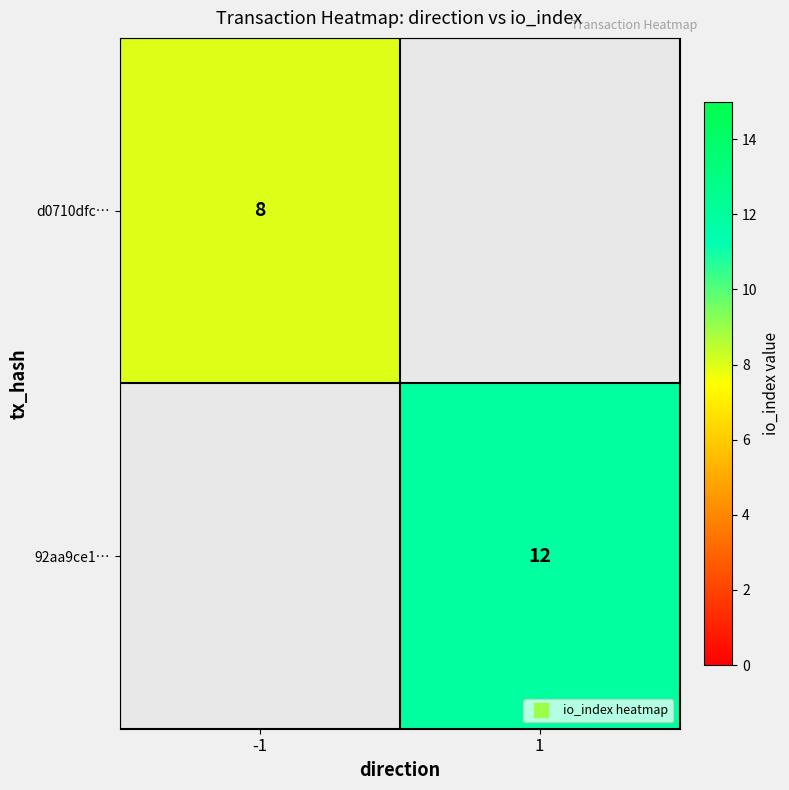

What is the maximum value shown in the chart?

12.0